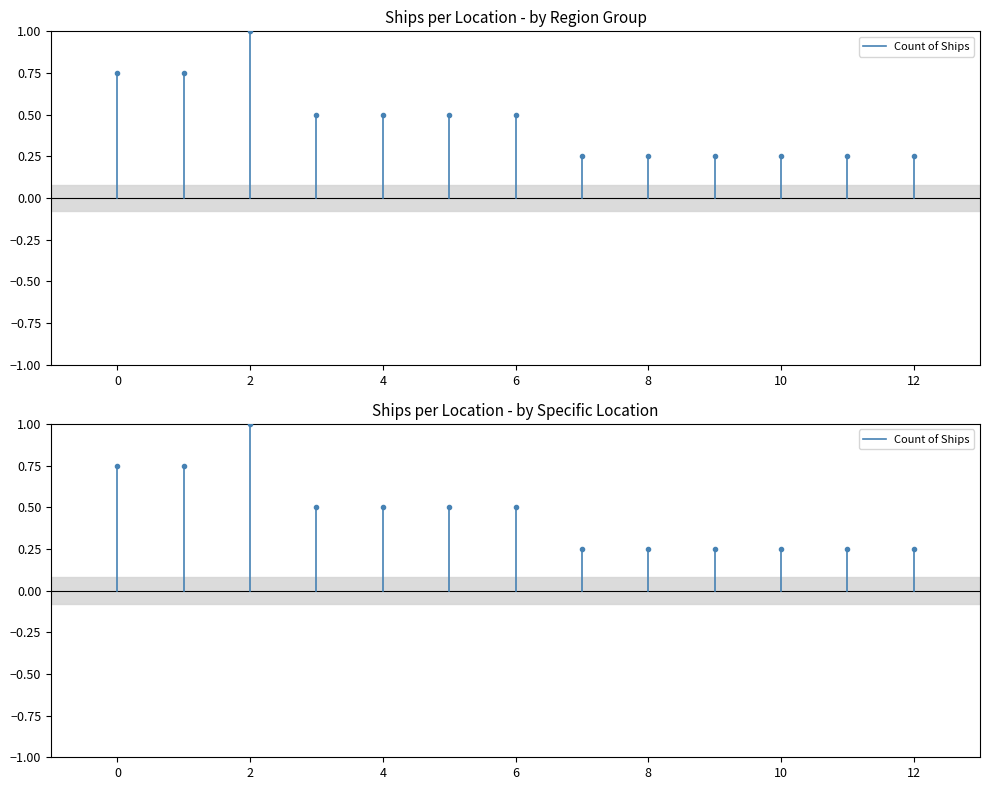

Between 2 and 0, which is larger?

2